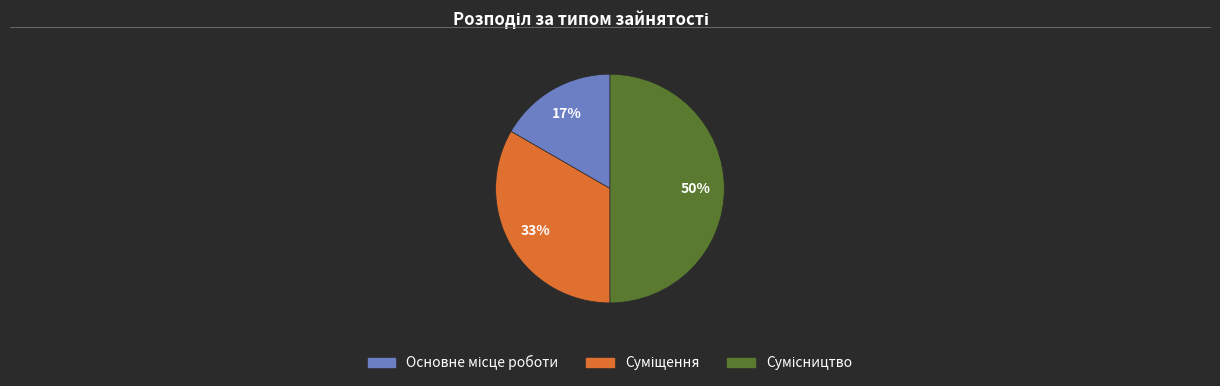

To the nearest percent, what is the average slice percentage?

33%